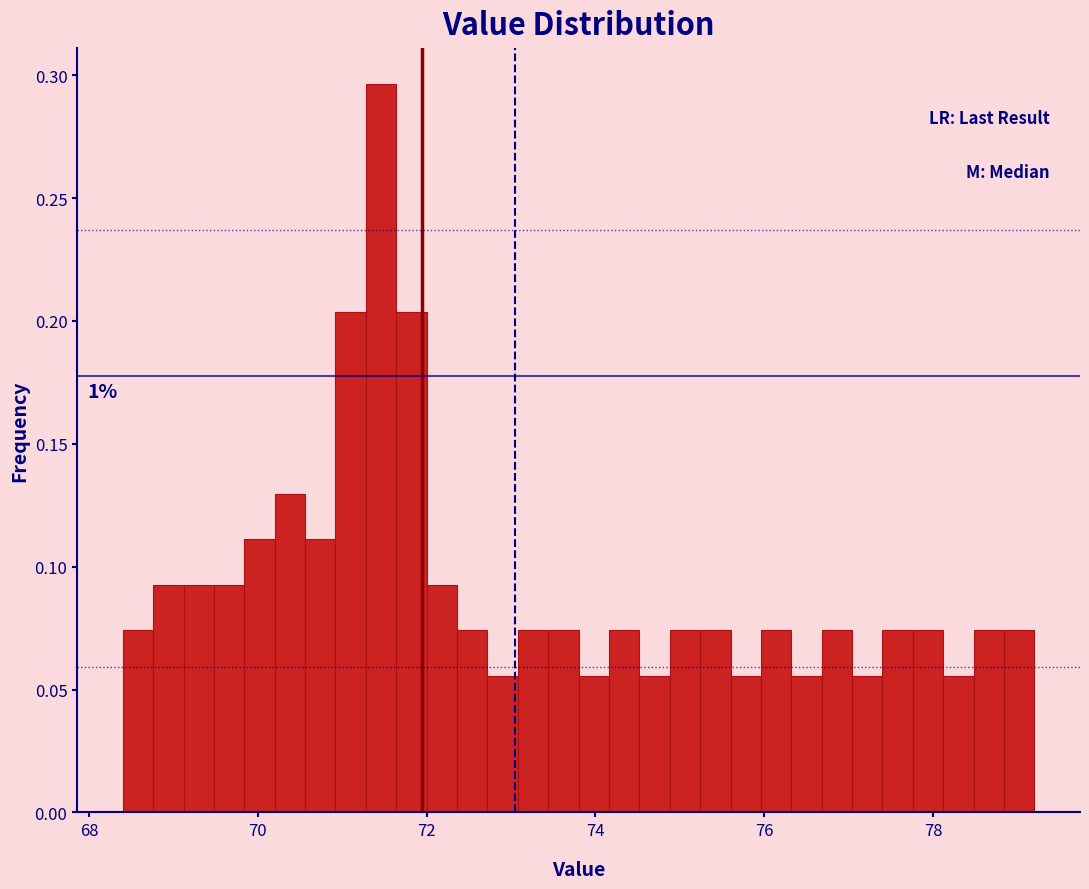

Read against the x-axis, roughly where is the centre of the tallest bar?

71.4